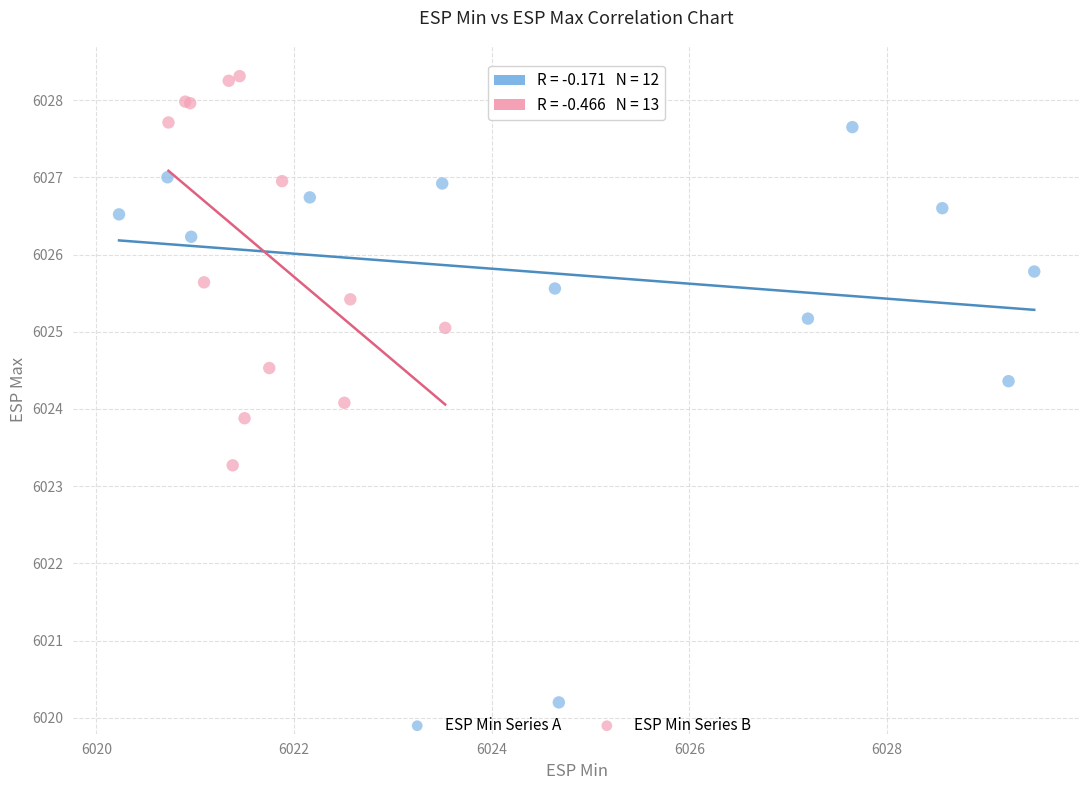

Which series has the widest spread of Y values?

ESP Min Series A